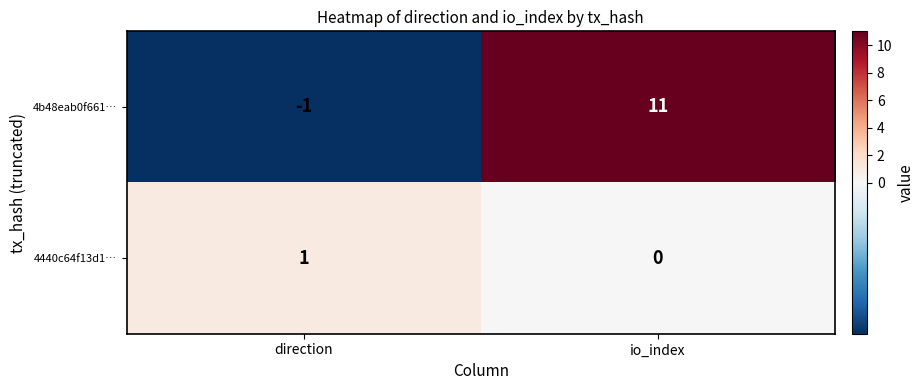

What is the greatest value displayed?

11